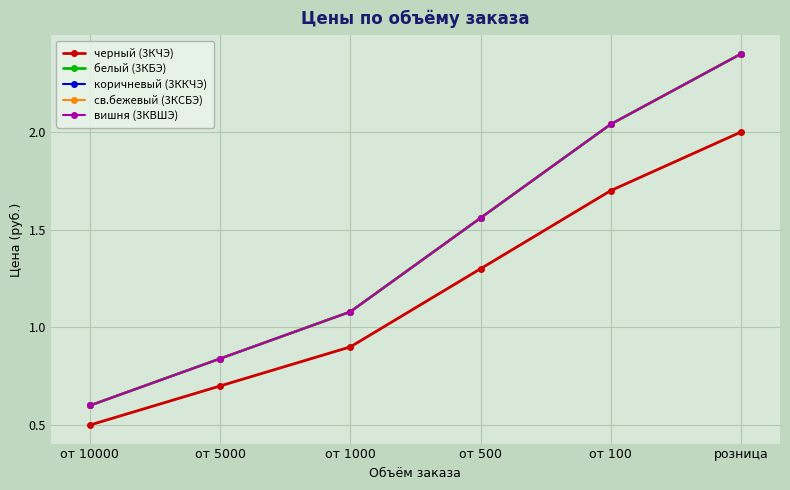

The value of св.бежевый (3КСБЭ) at от 5000 is 1.3. True or false?

False